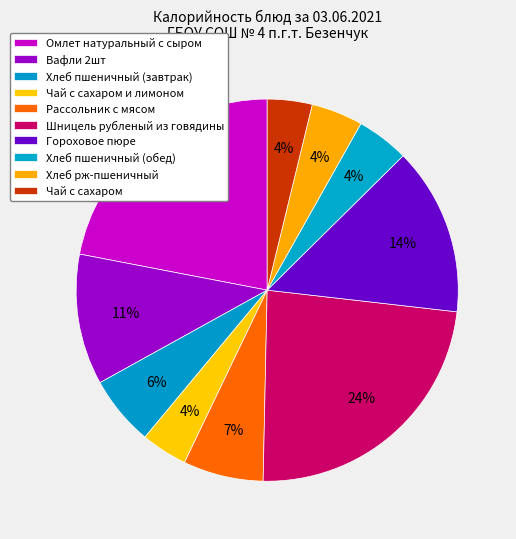

How many segments does this pie chart have?

10